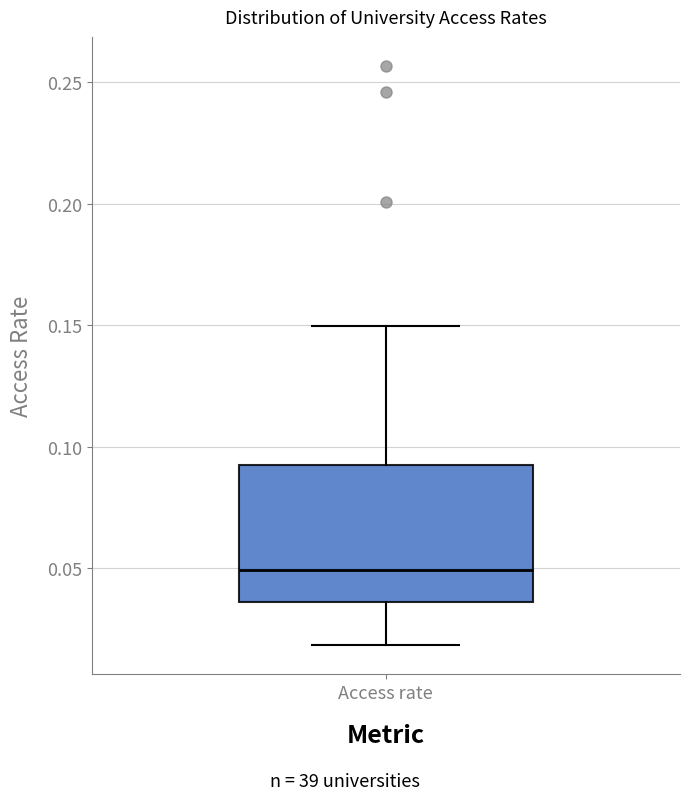

Transcribe this box plot: give where the median line is, the range the box spans, and where the two whiskers end, as read against the y-axis. The values are not printed on the chart, so give them approximately, as read against the axis.

median 0.050, box 0.035 to 0.095, whiskers 0.020 to 0.150